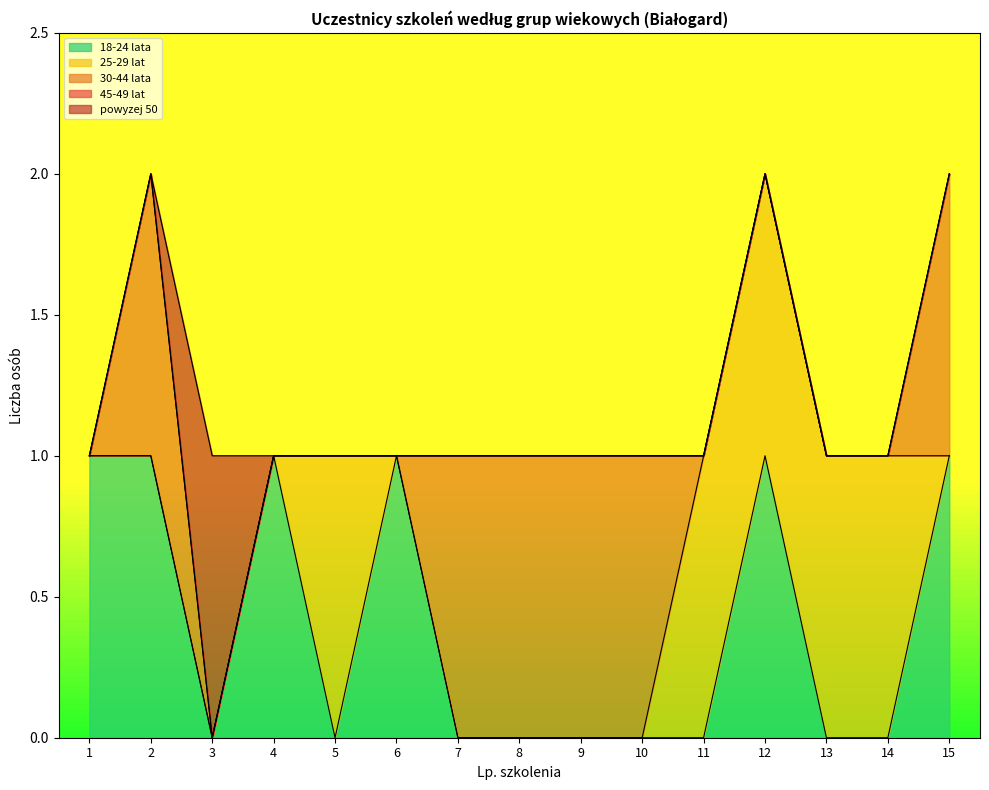

At which label does powyzej 50 reach its minimum?

1